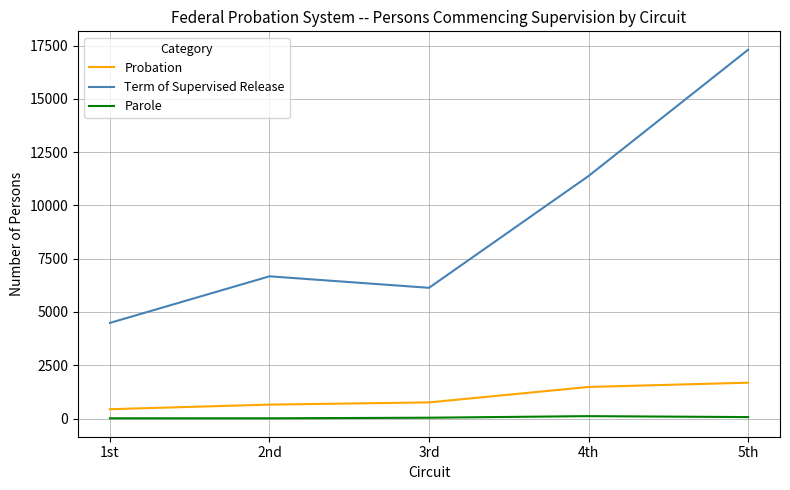

Where is Term of Supervised Release nearest to the value 10898?

4th